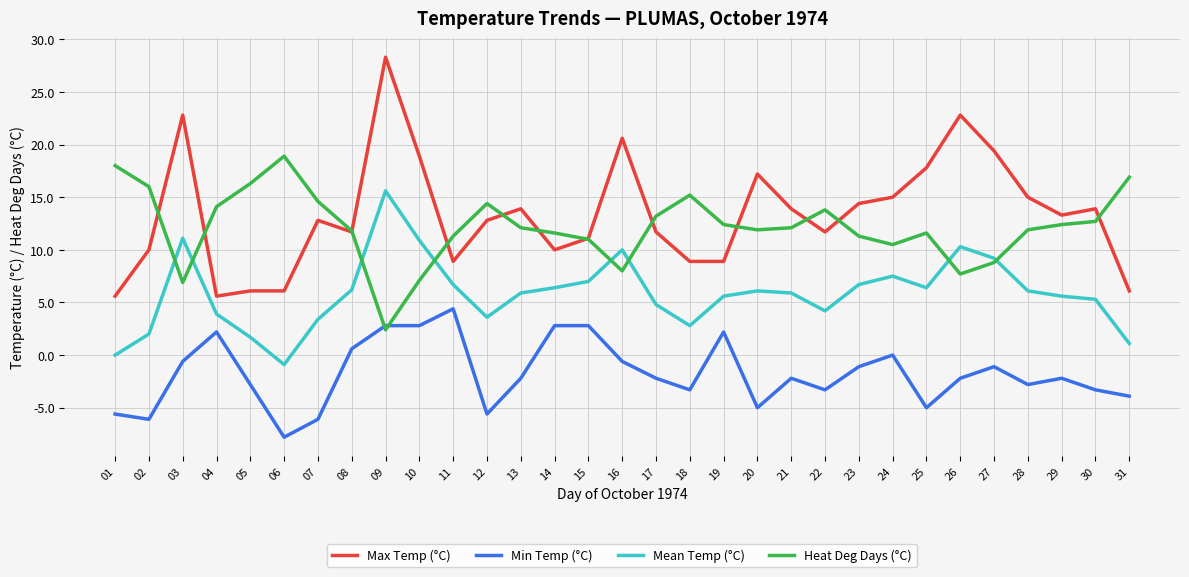

What is the lowest value of the Min Temp (°C) series?

-7.8